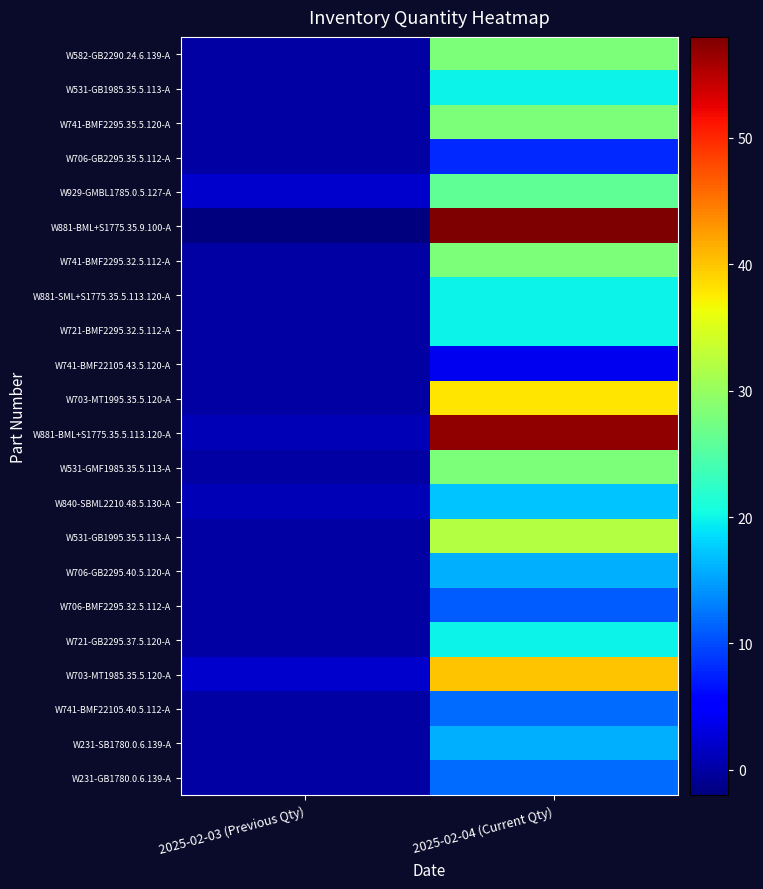

What is the total value across all series at 2025-02-03 (Previous Qty)?

4